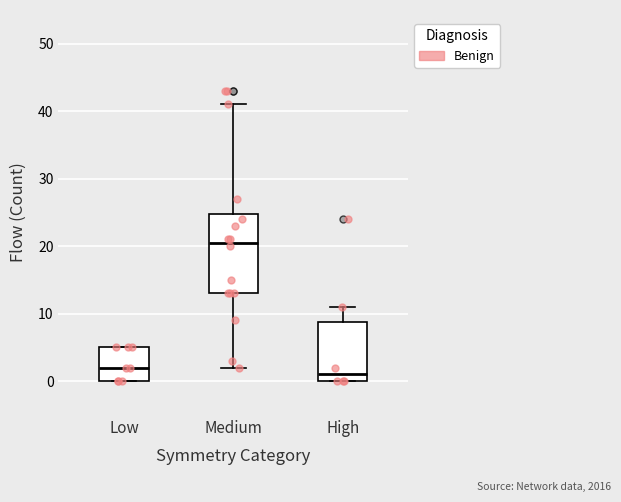

Where is the lower edge of the box for High on the y-axis? The values are not printed on the chart, so give them approximately, as read against the axis.

0